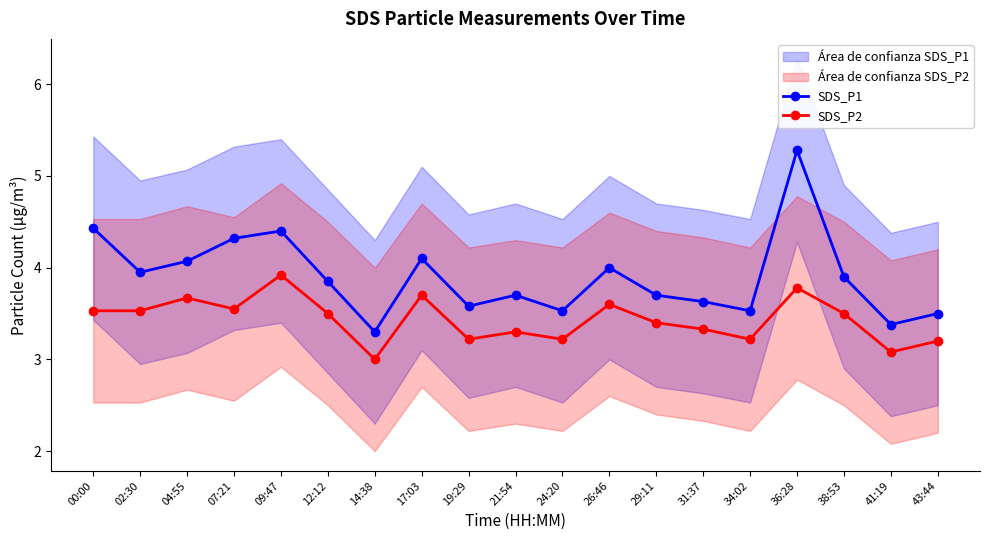

What is the total value across all series at 41:19?

6.5